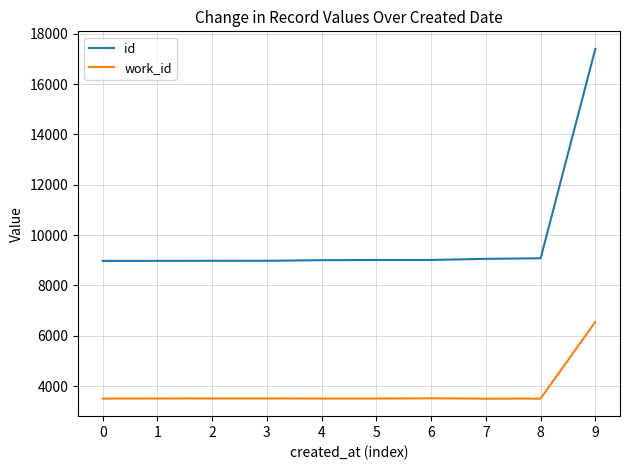

Which label corresponds to the largest value in the chart?

9